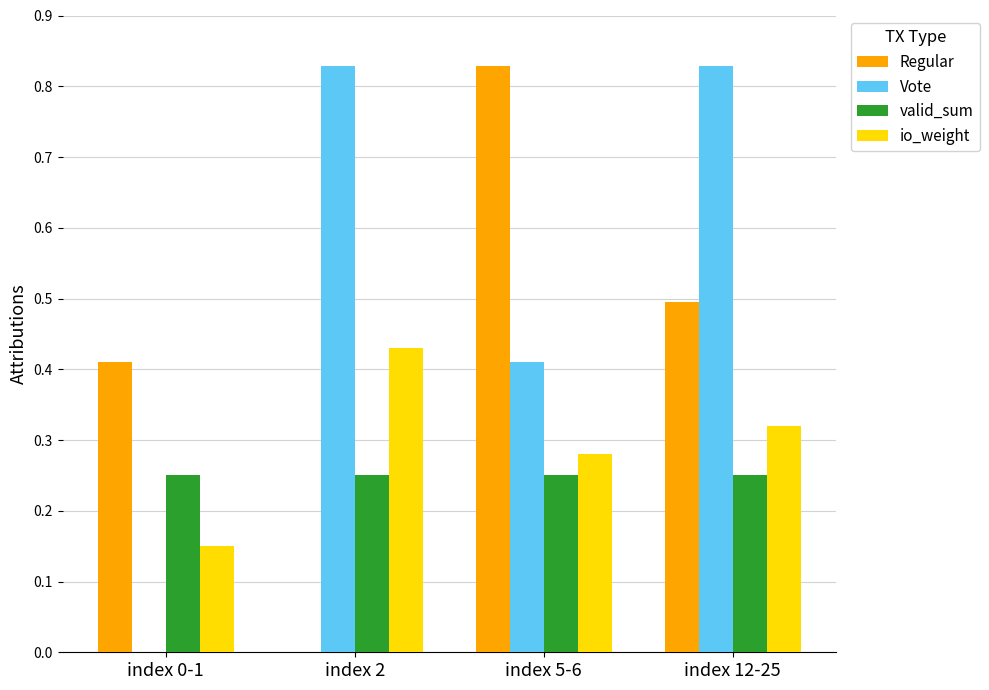

The Regular series shows 0.4 at index 2. True or false?

False